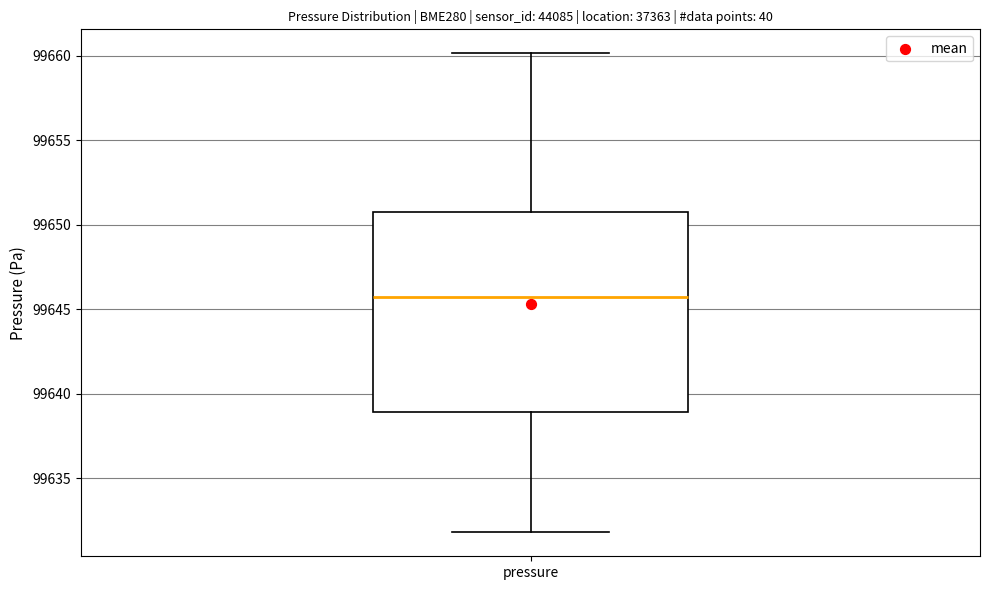

Read this box plot against the y-axis: the position of the median line, the range covered by the box, and the ends of both whiskers. The values are not printed on the chart, so give them approximately, as read against the axis.

median 99645.5, box 99639.0 to 99651.0, whiskers 99632.0 to 99660.0